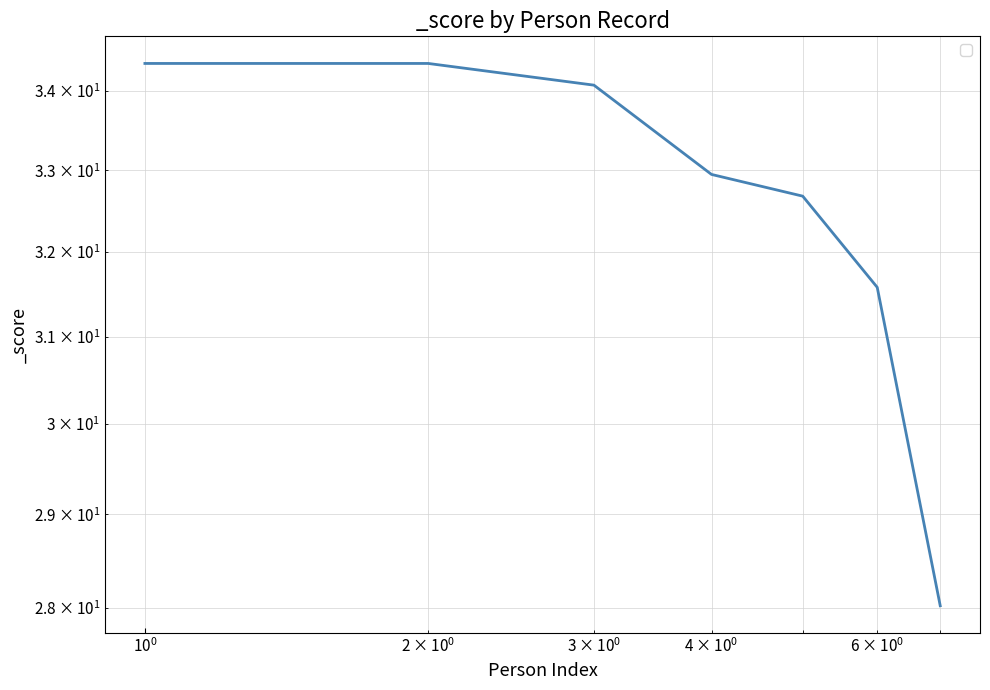

What is the difference between the second highest and minimum values?

6.3